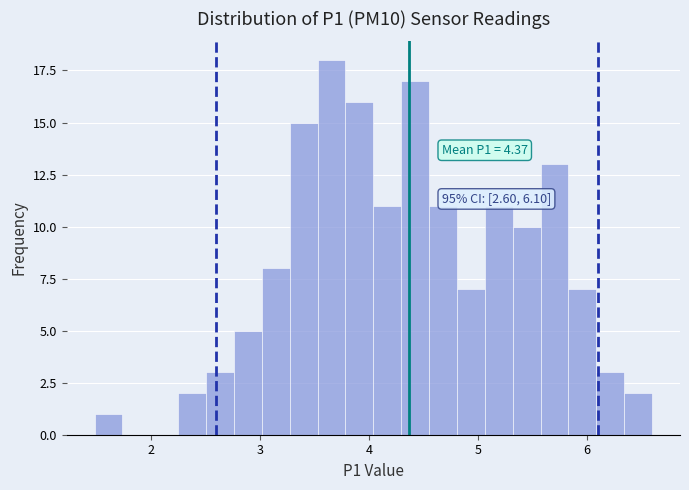

Read against the x-axis, roughly where is the centre of the tallest bar?

3.7